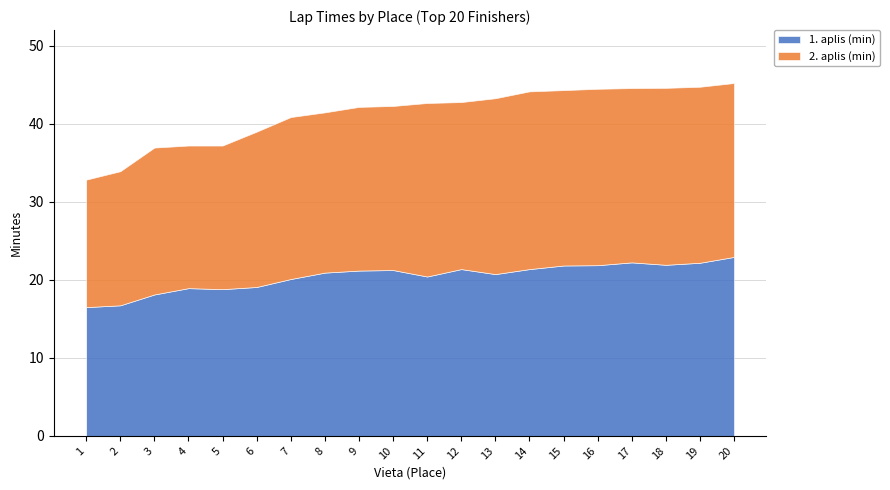

How many interior local valleys does the 1. aplis (min) series have?

4